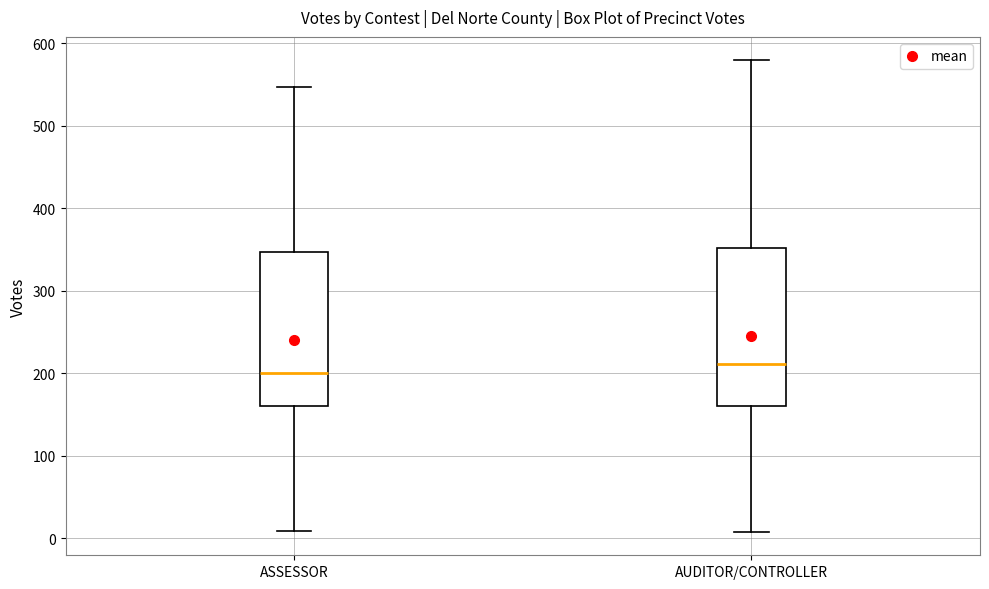

Which box has the highest median line?

AUDITOR/CONTROLLER